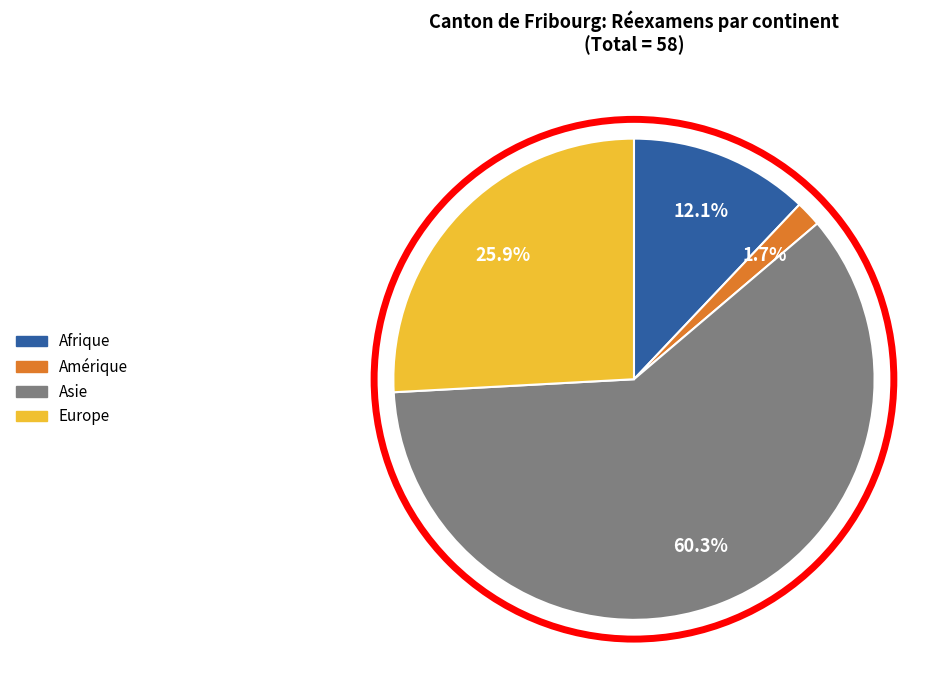

Rank the categories by value from highest to lowest.

Asie, Europe, Afrique, Amérique